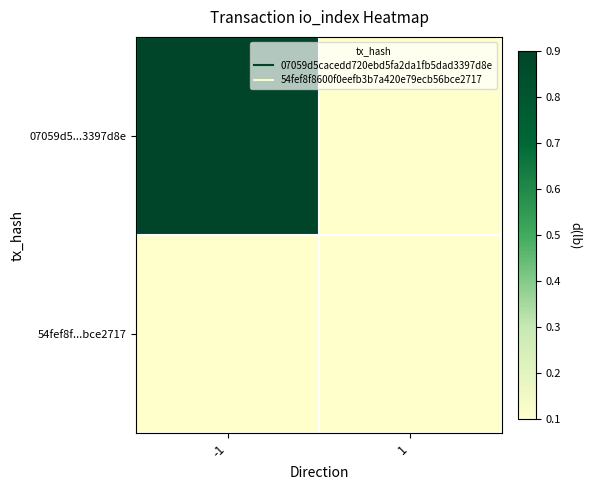

Reading right to left, extract all data points from this chart.

07059d5...3397d8e: 1=0.1	-1=0.9
54fef8f...bce2717: 1=0.0	-1=0.1